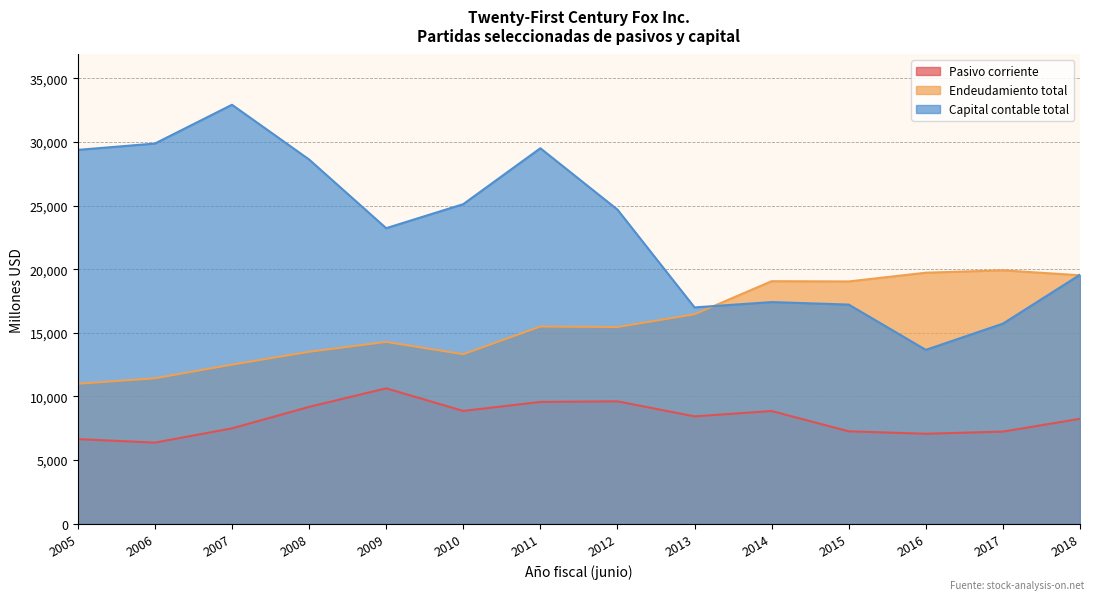

What is the spread (max minus min) of values at 2015?

11777